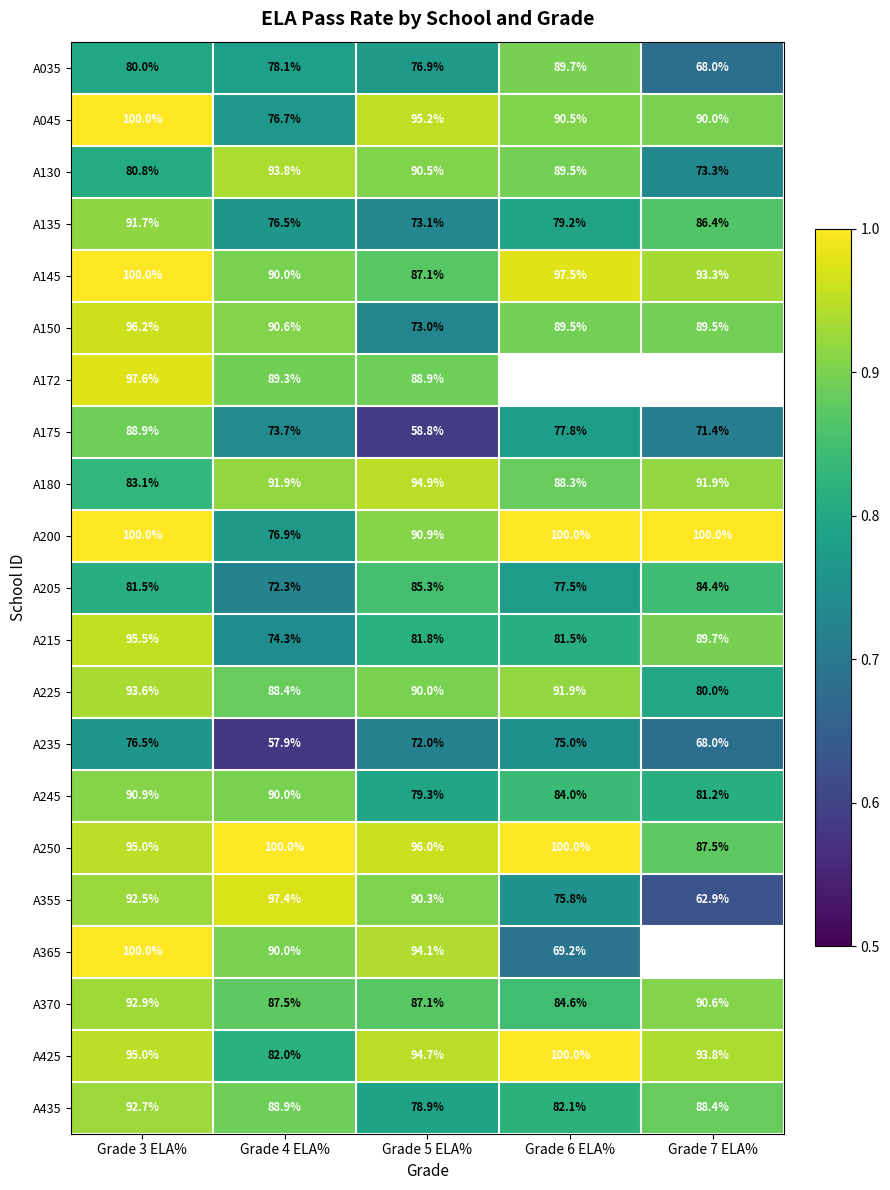

The value of A250 at Grade 4 ELA% is 29.8. True or false?

False